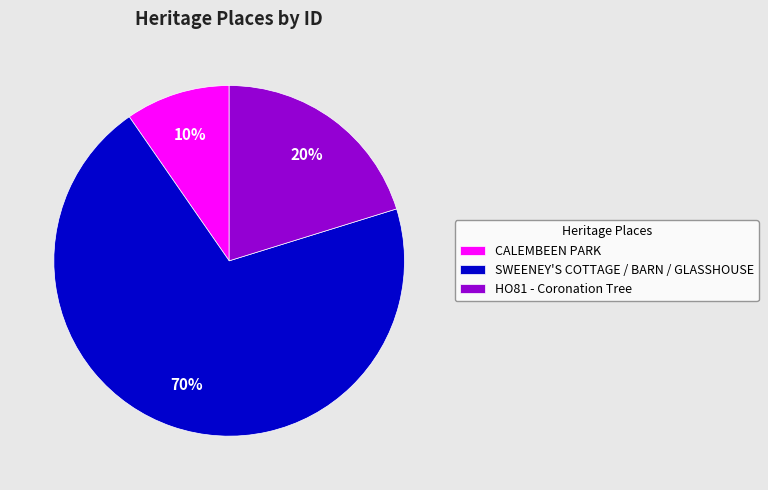

Which has a higher value, HO81 - Coronation Tree or CALEMBEEN PARK?

HO81 - Coronation Tree